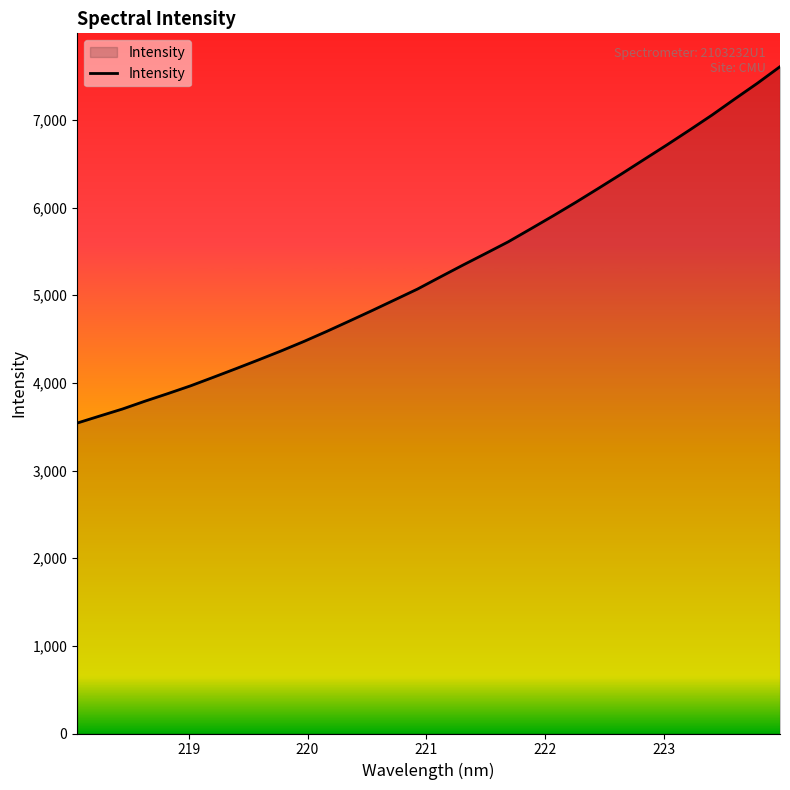

What is the minimum value shown in the chart?

3542.0